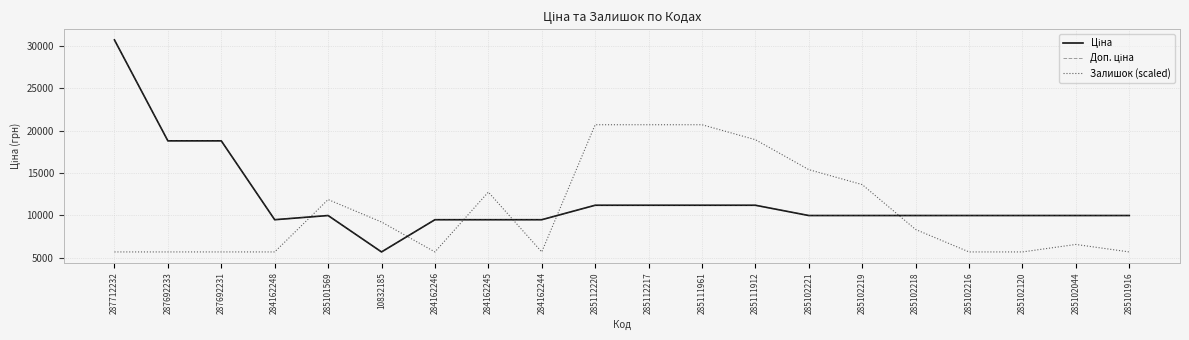

Where is Залишок (scaled) nearest to the value 13186?

284162245